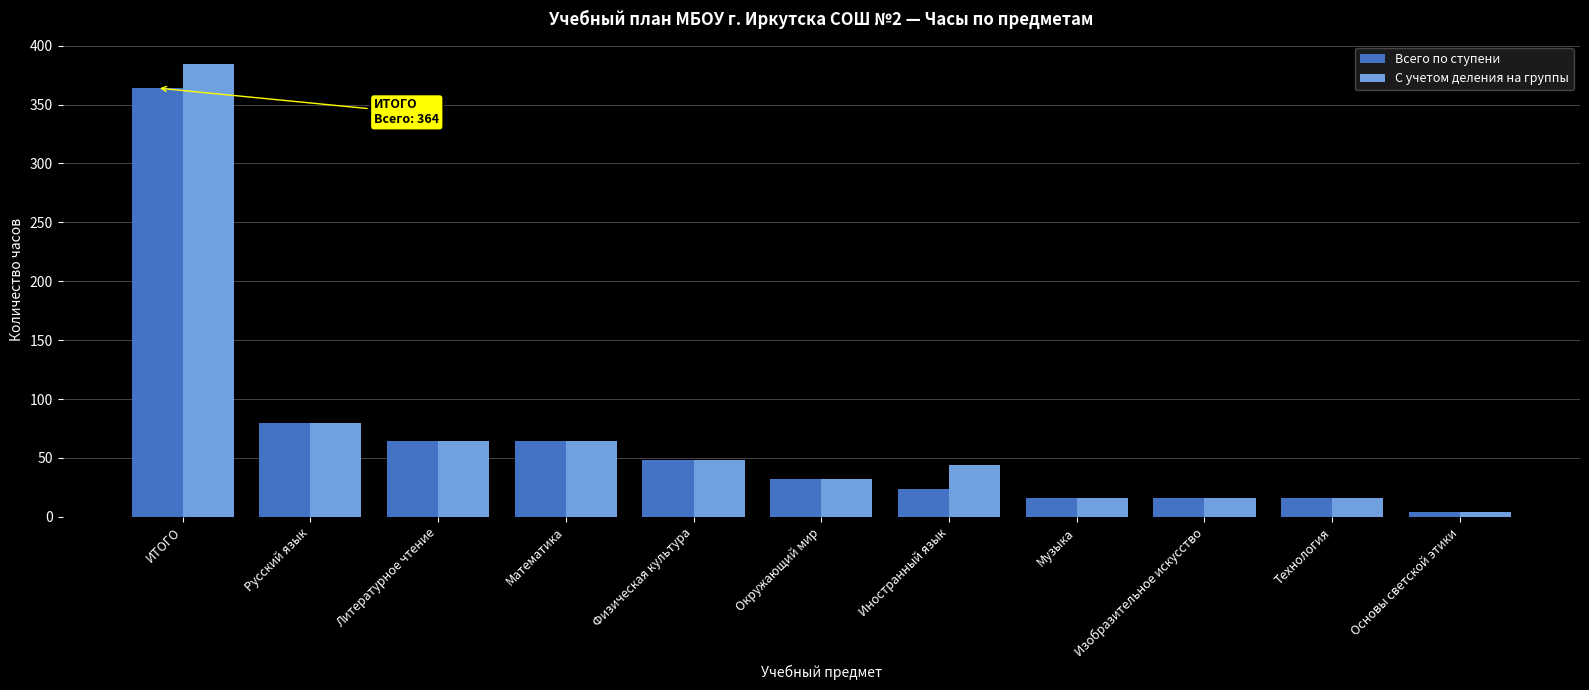

Which series has the widest spread of values?

С учетом деления на группы